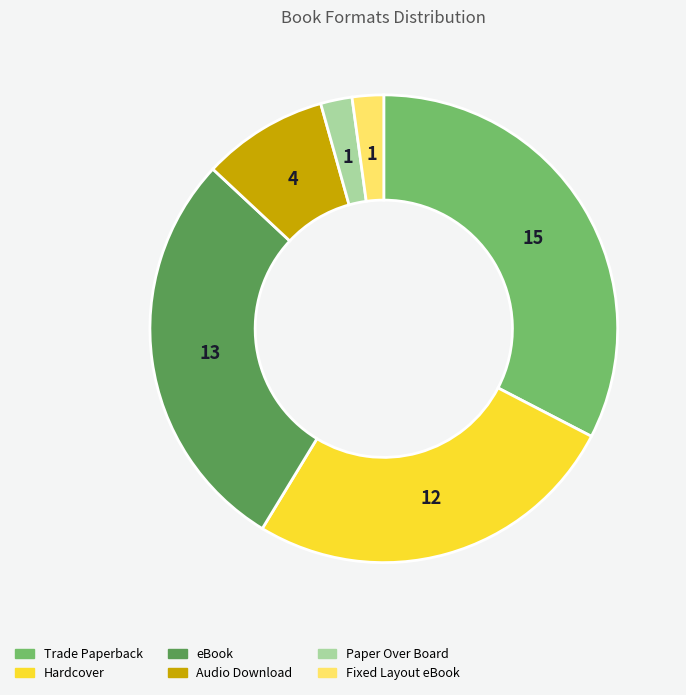

Is the sum of Audio Download and Paper Over Board greater than half?

No